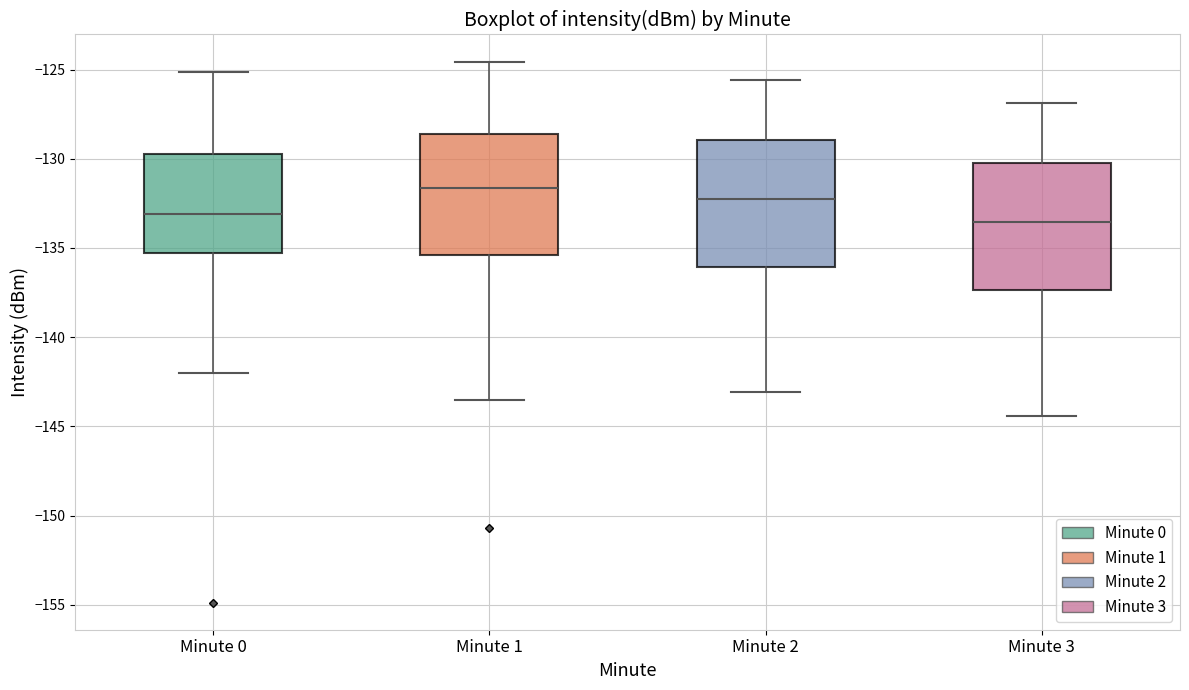

Where is the lower edge of the box for Minute 3 on the y-axis? The values are not printed on the chart, so give them approximately, as read against the axis.

-137.5